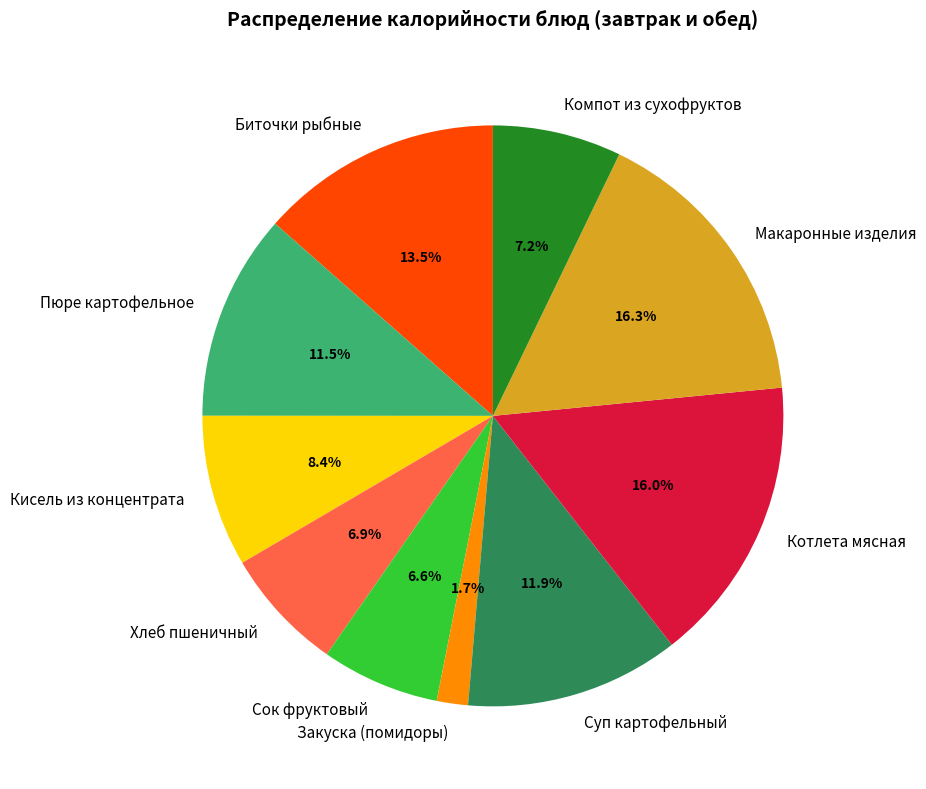

Approximately how many times larger is the value at Биточки рыбные compared to Суп картофельный?

1.1